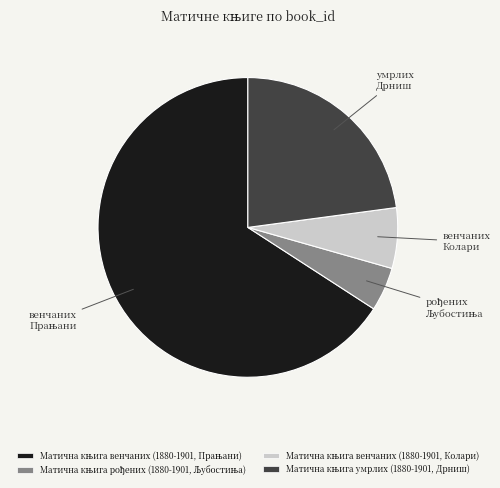

Is there any slice that represents more than half of the pie?

Yes